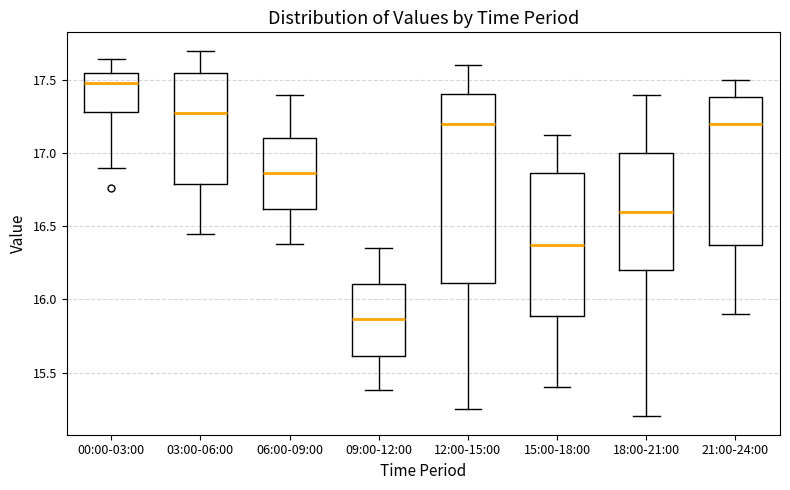

Where is the lower edge of the box for 00:00-03:00 on the y-axis? The values are not printed on the chart, so give them approximately, as read against the axis.

17.30